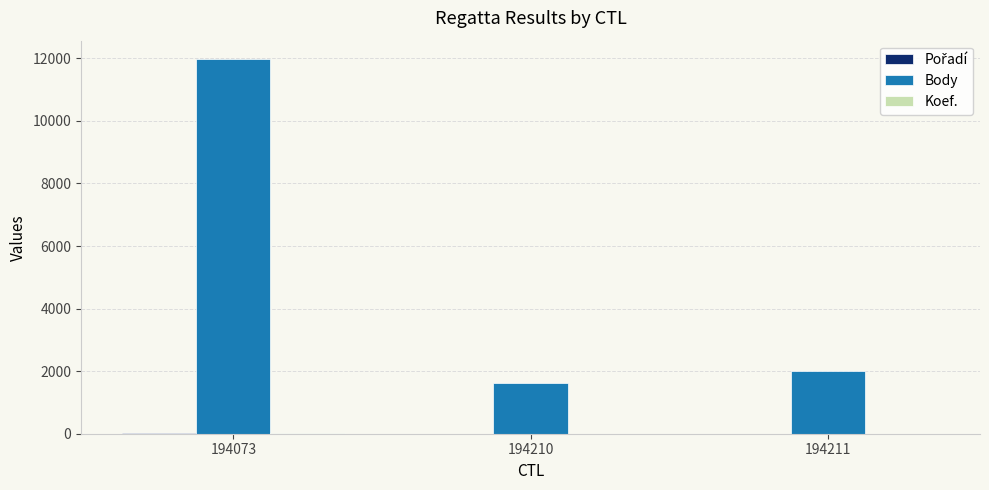

At which label is Body closest to 6787?

194211